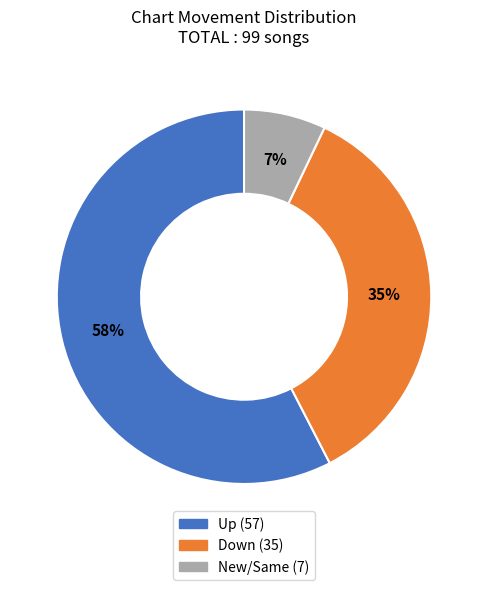

Count the number of slices in the pie.

3